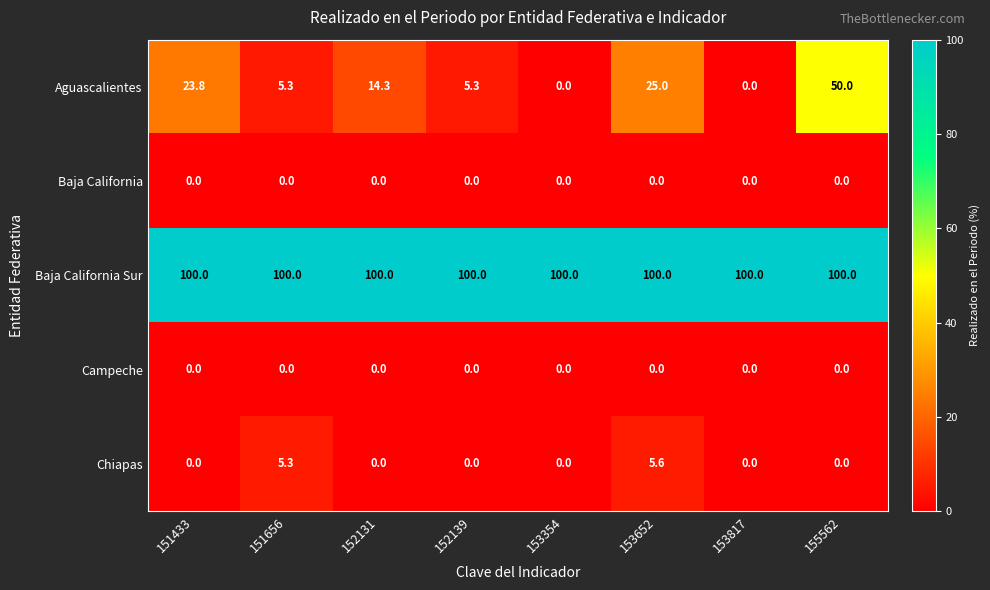

Which series has the largest total across all categories?

Baja California Sur